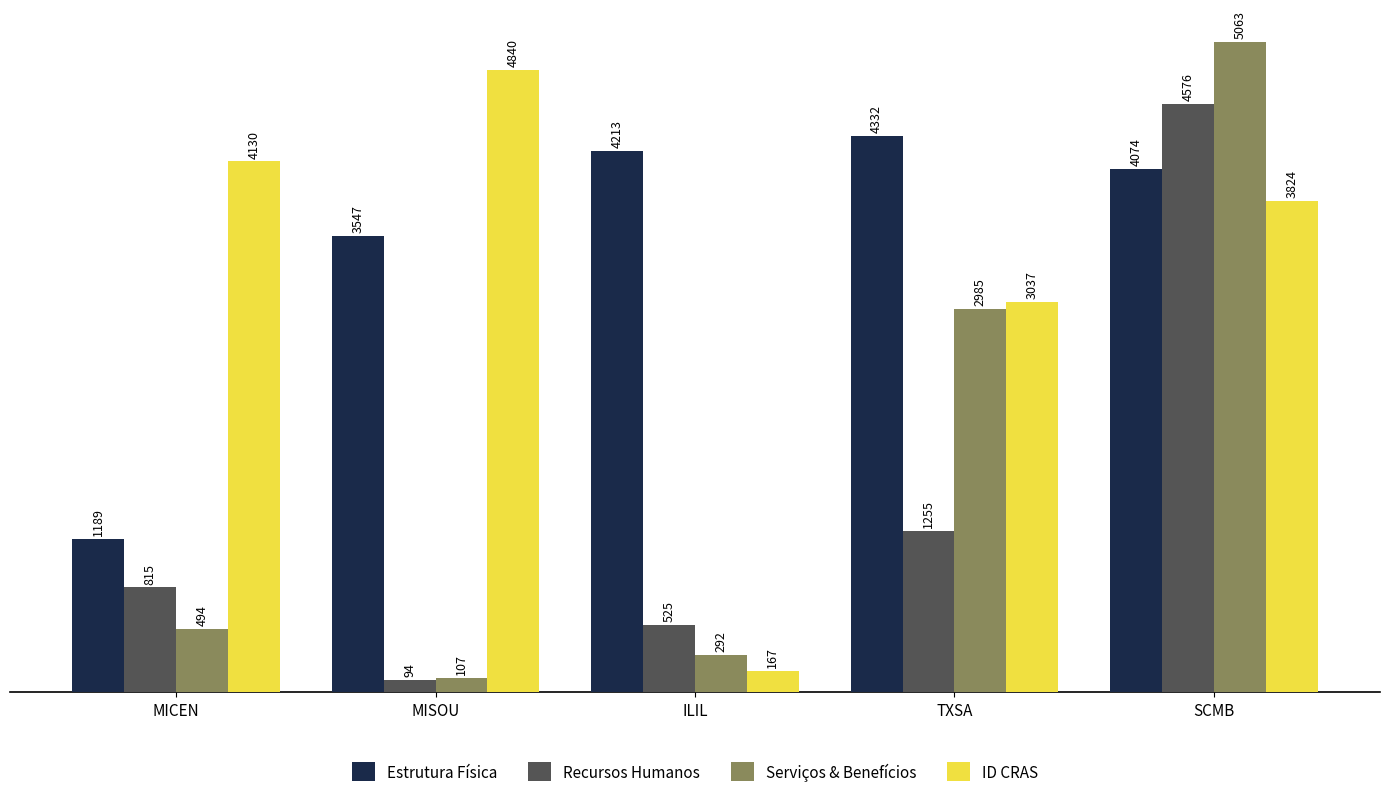

What is the value of the ID CRAS bar at the 2nd from the left?

4840